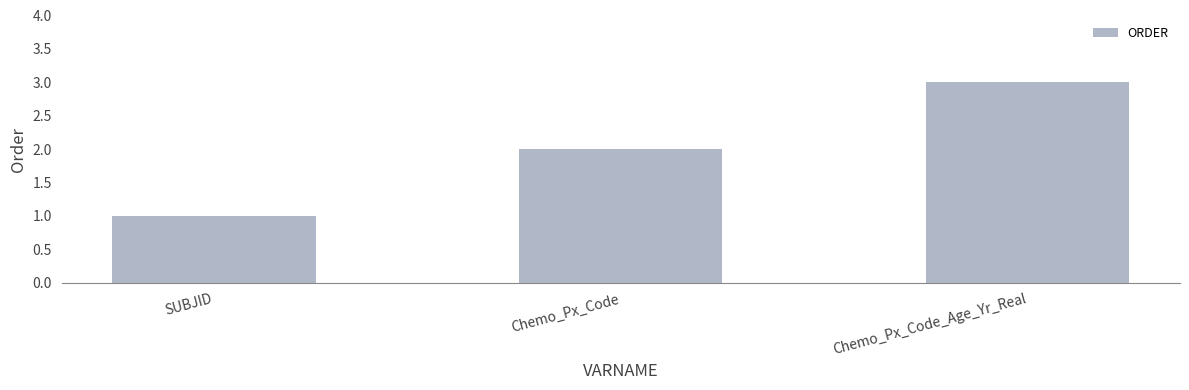

What is the difference between the values at Chemo_Px_Code and SUBJID?

1